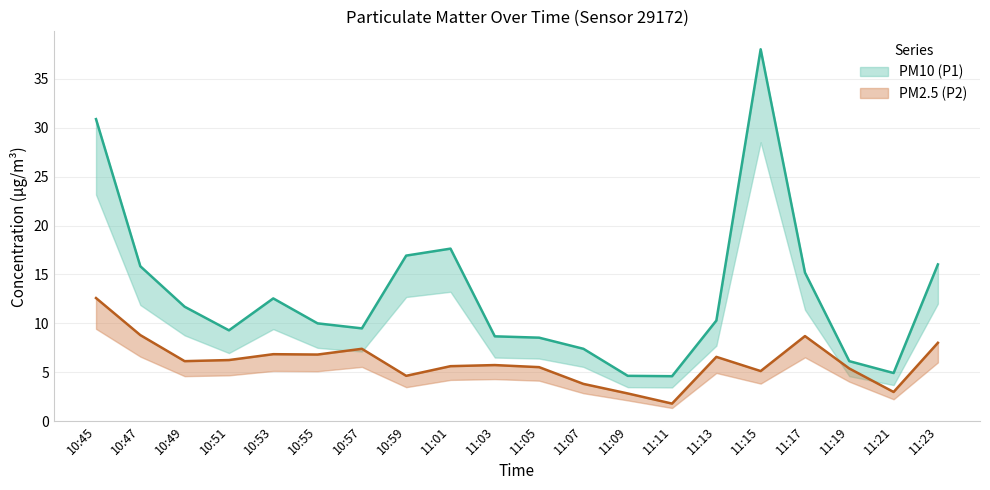

The PM2.5 (P2) (mean) series shows 1.8 at 11:11. True or false?

True